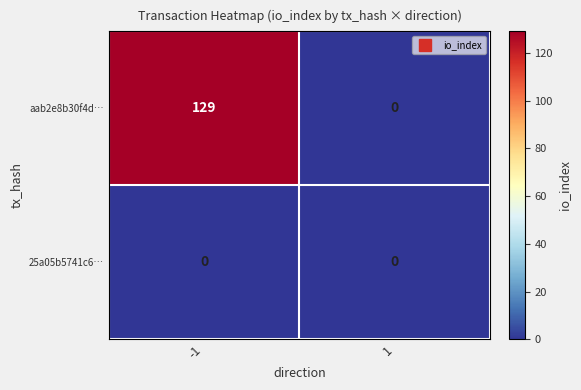

At which category is the sum across all series the highest?

-1